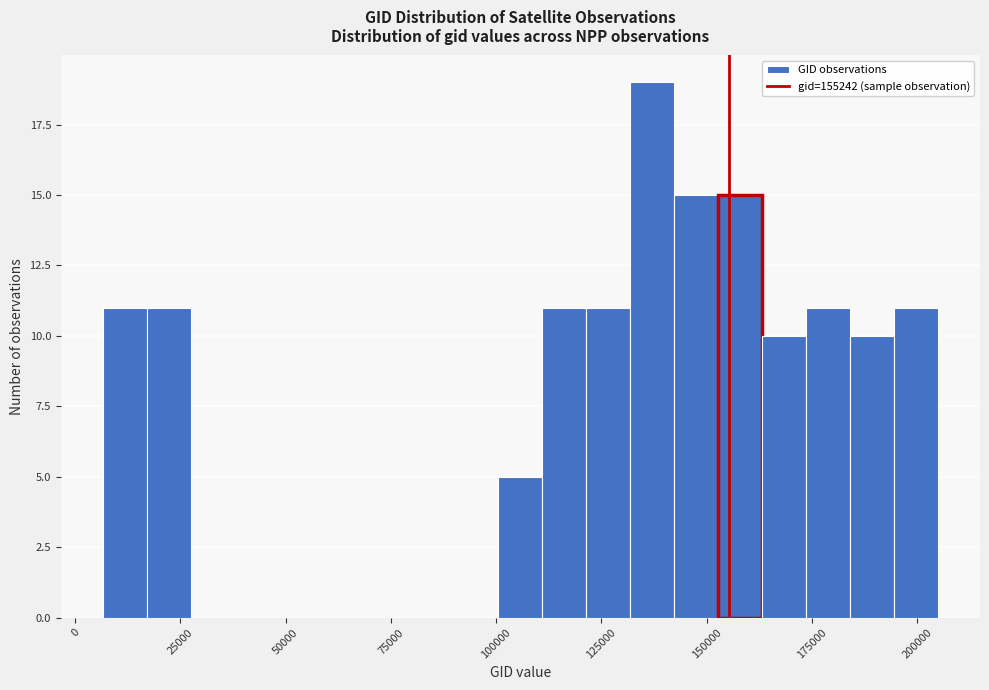

Around what value on the x-axis is the tallest bar? Give the approximate position of its centre, as read against the axis.

135000